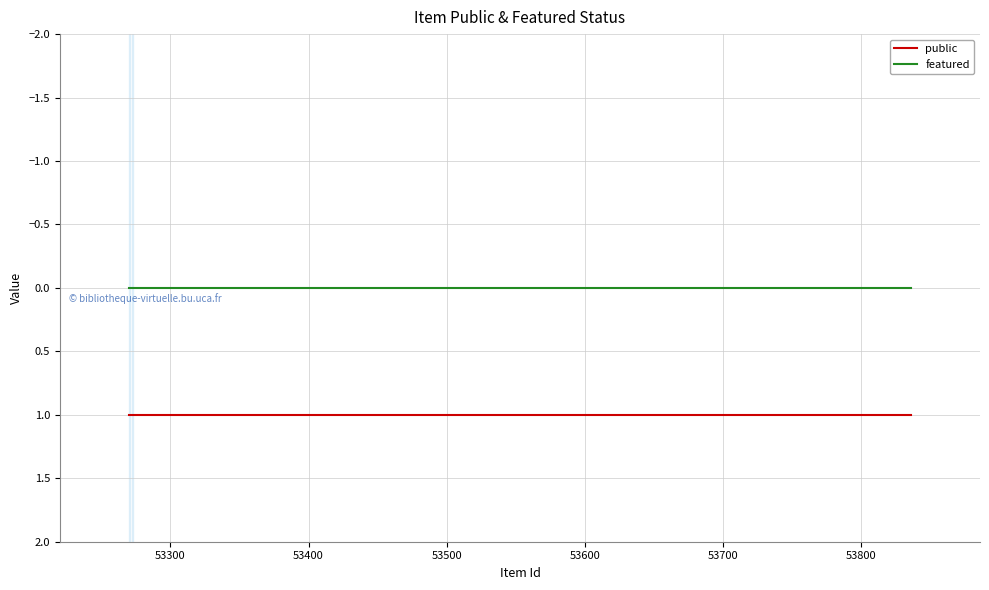

True or false: featured and public intersect in this chart.

False